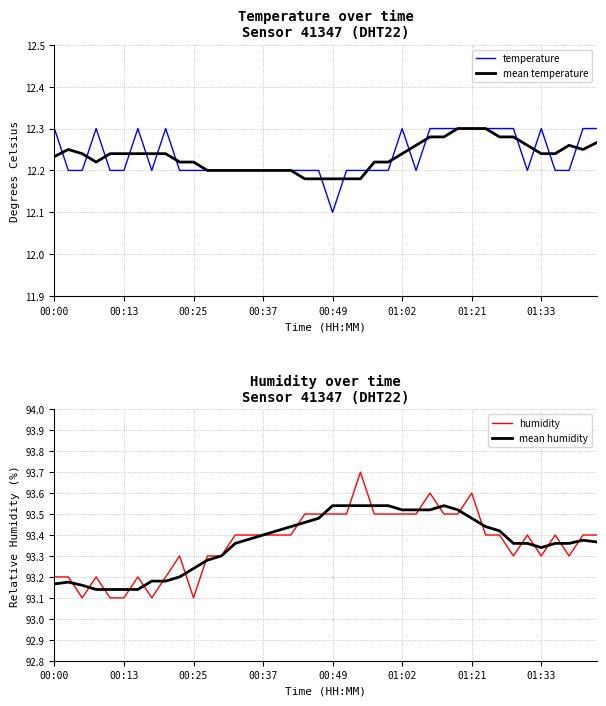

What is the difference between the highest and lowest values at 38?

81.2